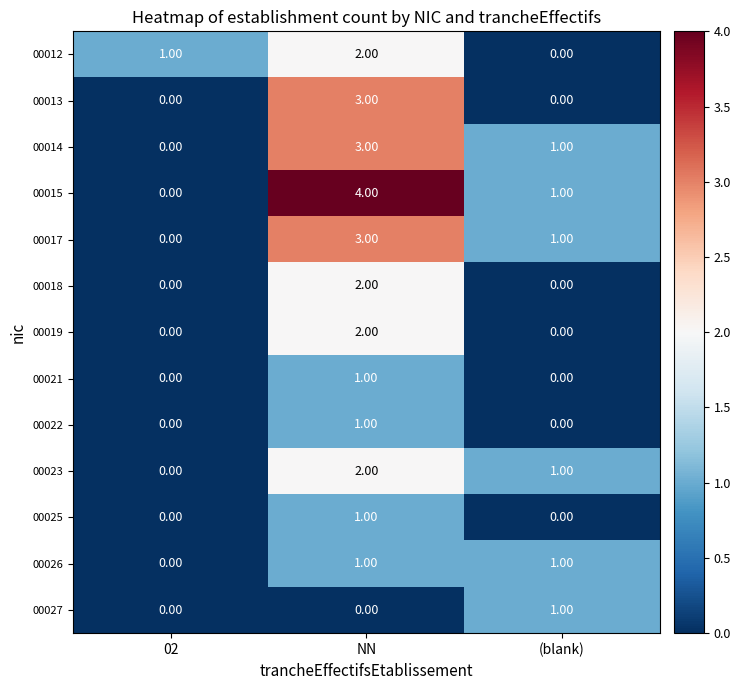

What is the sum of all 00013 values?

3